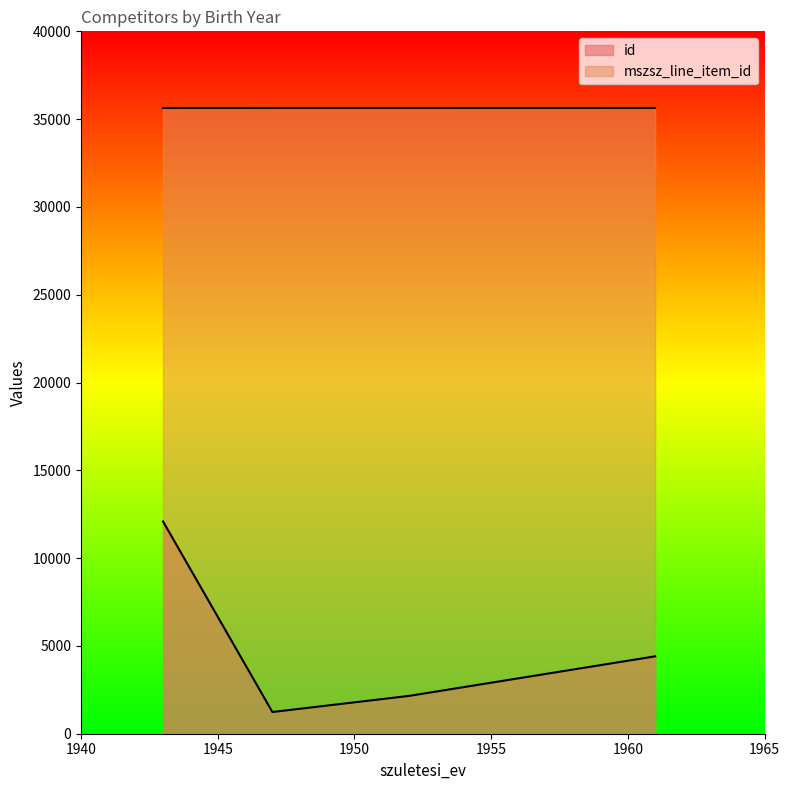

Where is id nearest to the value 6662?

1961